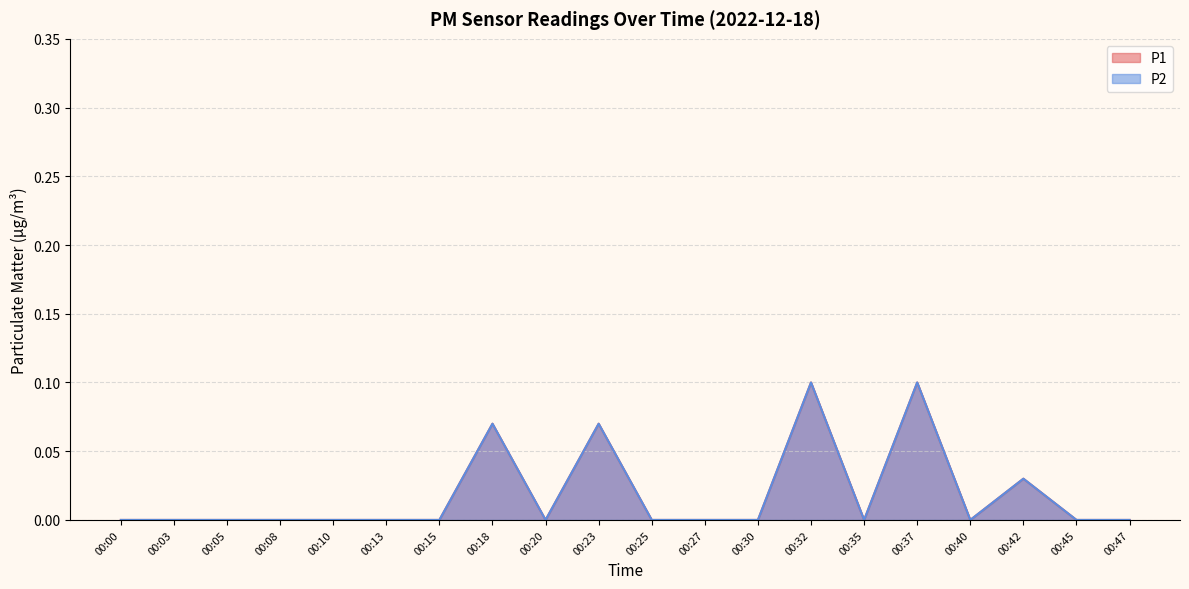

Does the chart display data point markers on the line(s)?

No